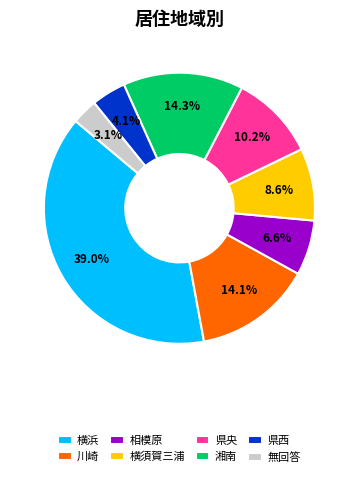

What is the total percentage of 県西 and 県央?

14.3%